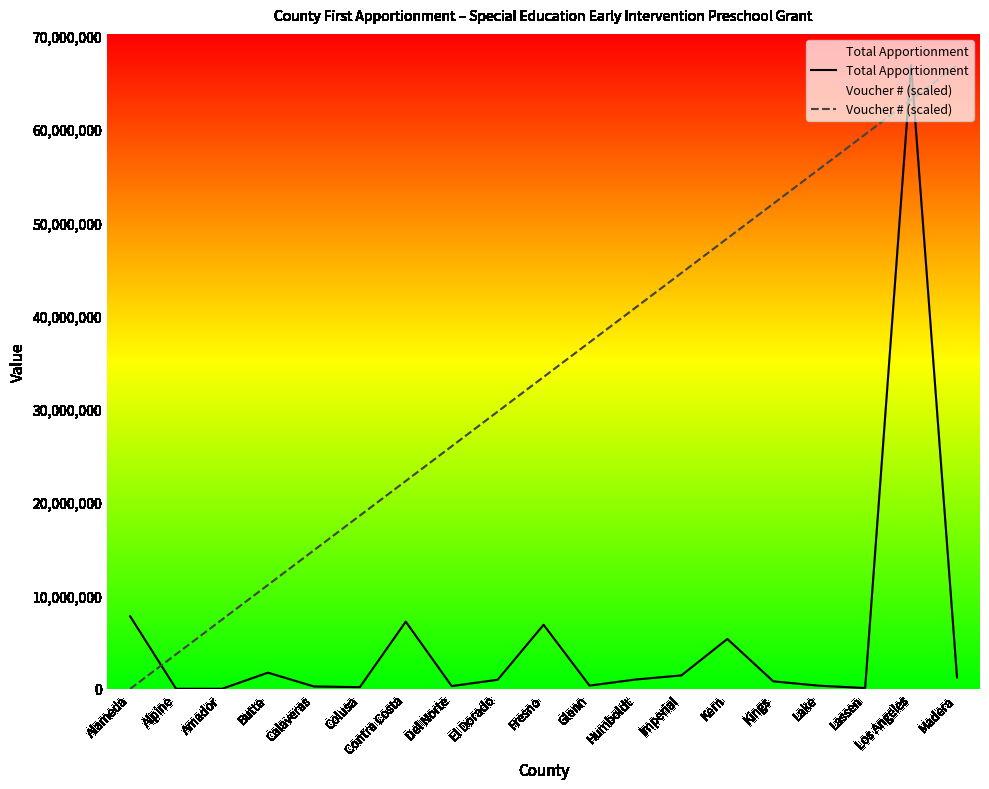

Between Del Norte and Imperial, which is larger?

Imperial